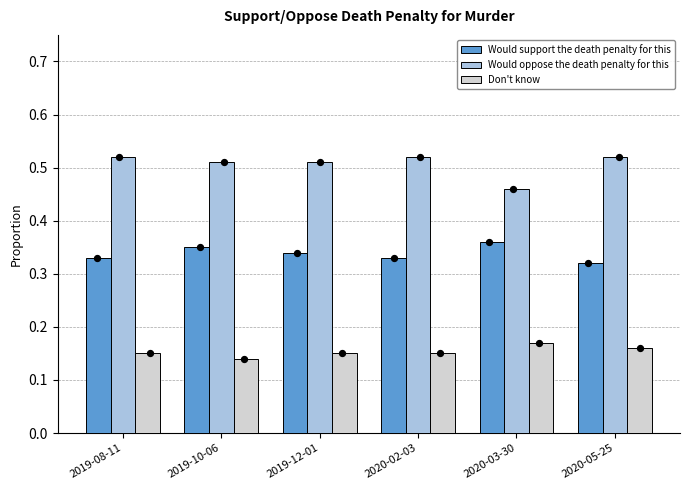

At how many categories does at least one series exceed 0?

6